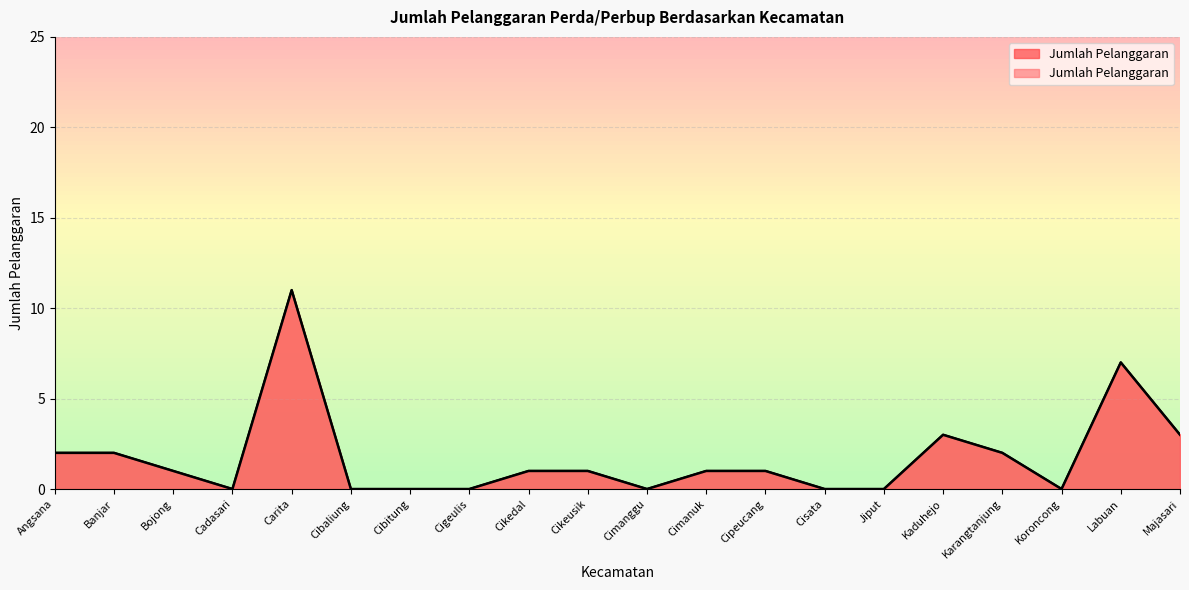

Which category has the highest value across all series?

Carita